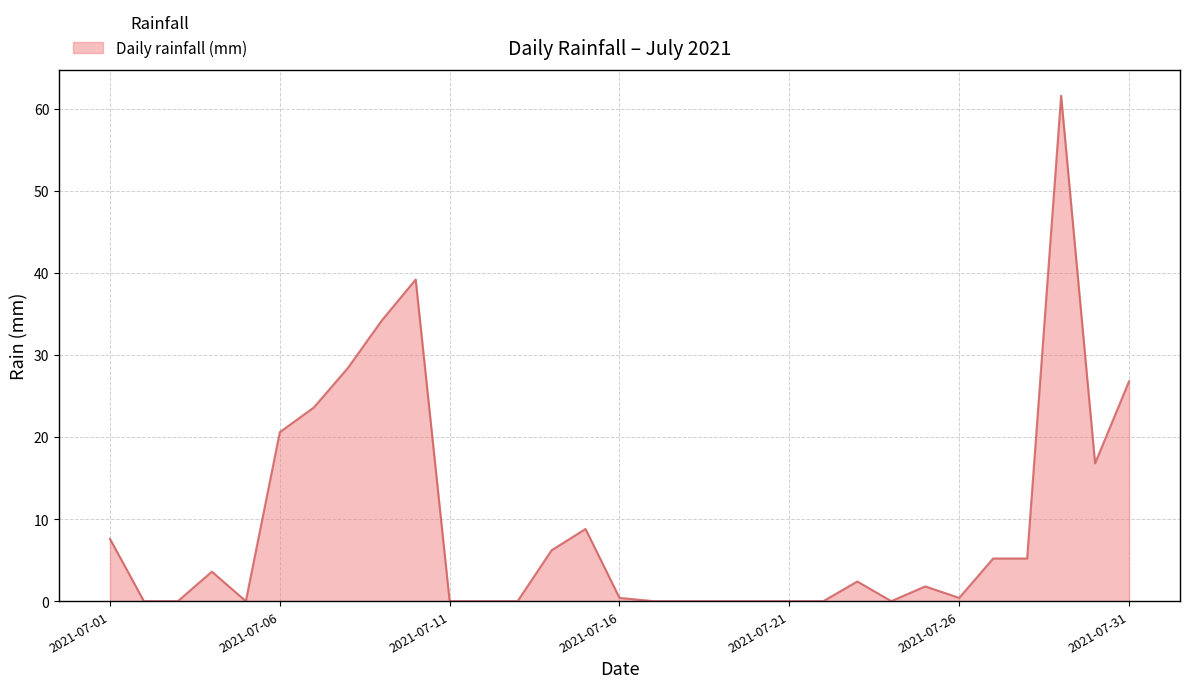

What is the difference between the maximum and minimum values?

61.6